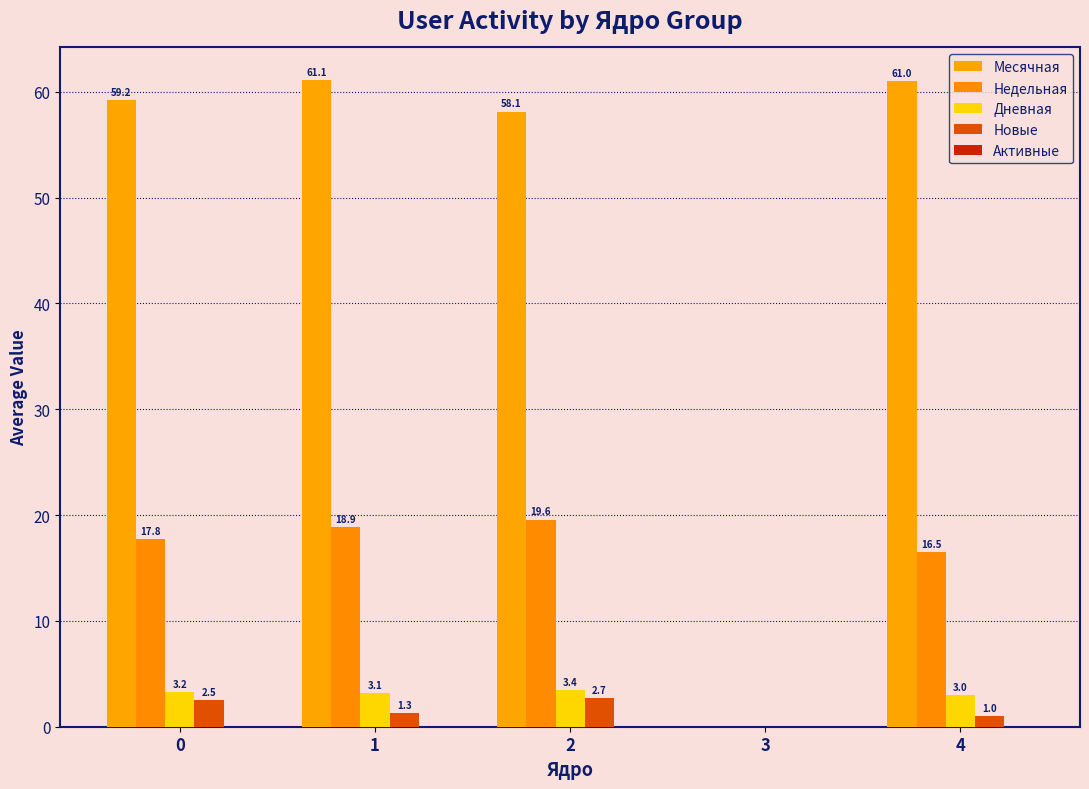

Are the bars grouped side by side (vs. stacked)?

Yes